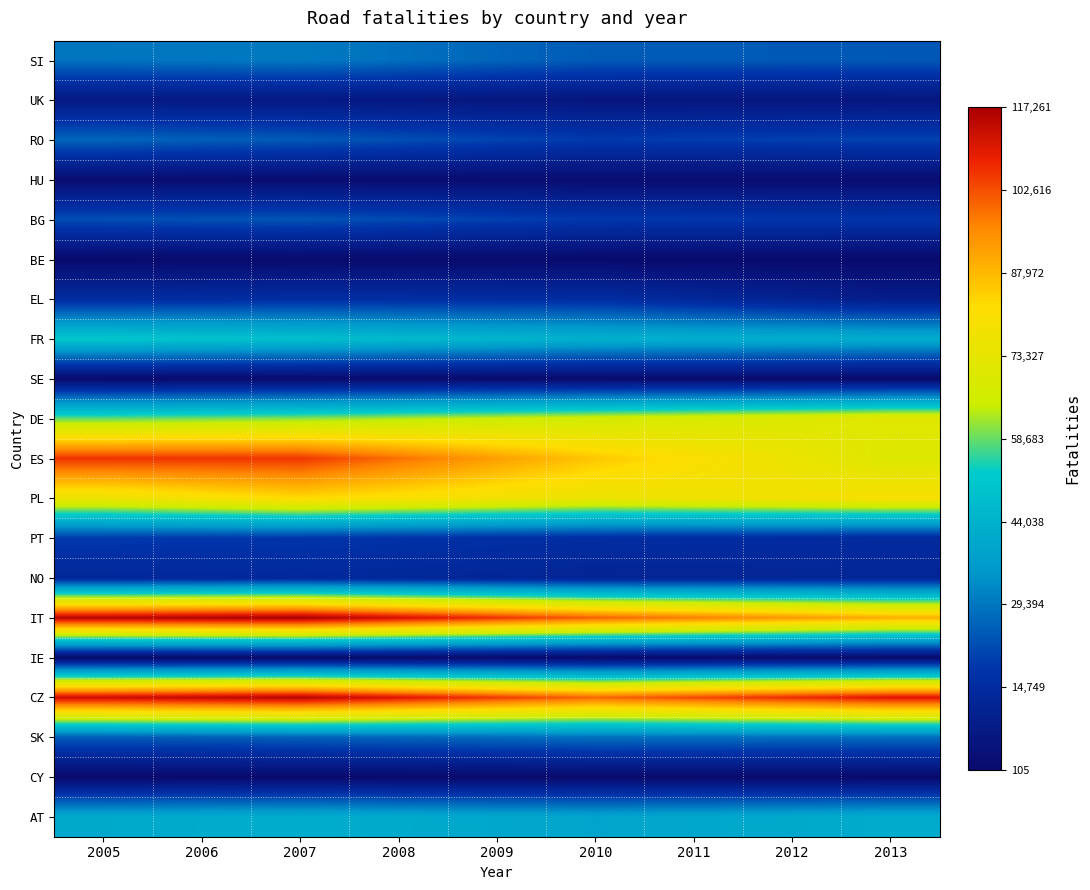

Reading left to right, list all the values displayed in this chart.

SI: 2005=29126	2006=29601	2007=30078	2008=28280	2009=26484	2010=24688	2011=24501	2012=24313	2013=24127
UK: 2005=6638	2006=6540	2007=6443	2008=6014	2009=5585	2010=5157	2011=5284	2012=5412	2013=5540
RO: 2005=26466	2006=25455	2007=24445	2008=22644	2009=20842	2010=19041	2011=19533	2012=20024	2013=20516
HU: 2005=1494	2006=1479	2007=1463	2008=1395	2009=1326	2010=1258	2011=1299	2012=1339	2013=1381
BG: 2005=22536	2006=23062	2007=23589	2008=21932	2009=20275	2010=18619	2011=18436	2012=18254	2013=18072
BE: 2005=279	2006=285	2007=291	2008=283	2009=274	2010=266	2011=256	2012=245	2013=235
EL: 2005=14732	2006=15222	2007=15714	2008=15621	2009=15532	2010=15443	2011=13128	2012=10816	2013=8505
FR: 2005=50835	2006=49680	2007=48527	2008=46838	2009=45149	2010=43464	2011=42991	2012=42520	2013=42048
SE: 2005=561	2006=567	2007=574	2008=538	2009=503	2010=467	2011=472	2012=478	2013=483
DE: 2005=58350	2006=59369	2007=60390	2008=62557	2009=64725	2010=66895	2011=68632	2012=70369	2013=72108
ES: 2005=105950	2006=105767	2007=105589	2008=98958	2009=92328	2010=85700	2011=80601	2012=75502	2013=70408
PL: 2005=75863	2006=79233	2007=82605	2008=80221	2009=77837	2010=75455	2011=76772	2012=78091	2013=79410
PT: 2005=19014	2006=18503	2007=17991	2008=17192	2009=16395	2010=15596	2011=15201	2012=14806	2013=14413
NO: 2005=12865	2006=13247	2007=13632	2008=12917	2009=12204	2010=11492	2011=11746	2012=12002	2013=12259
IT: 2005=115249	2006=116254	2007=117261	2008=111750	2009=106241	2010=100737	2011=97095	2012=93456	2013=89823
IE: 2005=306	2006=308	2007=311	2008=282	2009=253	2010=225	2011=293	2012=420	2013=602
CZ: 2005=112596	2006=114025	2007=115455	2008=110337	2009=105220	2010=100104	2011=103497	2012=106891	2013=110286
SK: 2005=24795	2006=25209	2007=25625	2008=26541	2009=27457	2010=28373	2011=28182	2012=27991	2013=27800
CY: 2005=135	2006=135	2007=135	2008=133	2009=131	2010=129	2011=121	2012=113	2013=105
AT: 2005=41002	2006=41552	2007=42103	2008=41190	2009=40278	2010=39368	2011=40158	2012=40951	2013=41746